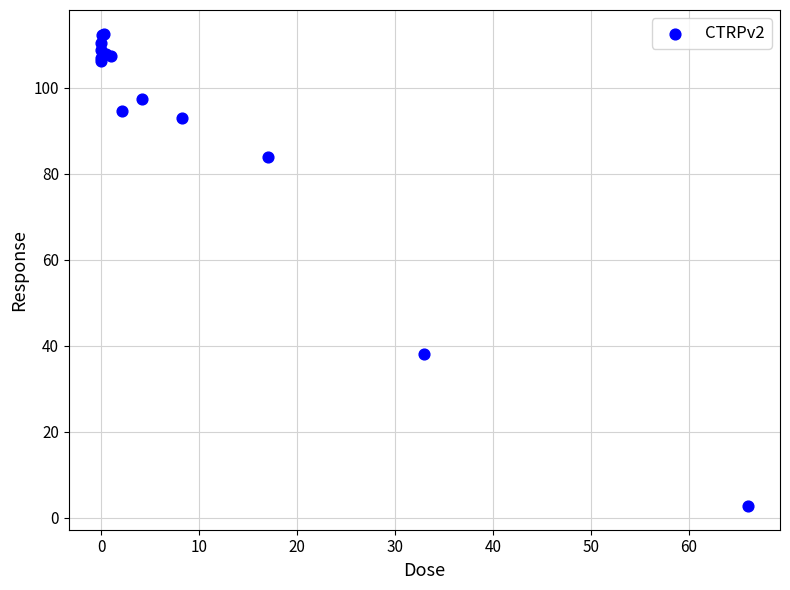

What Y value in the scatter plot is closest to 57?

38.1